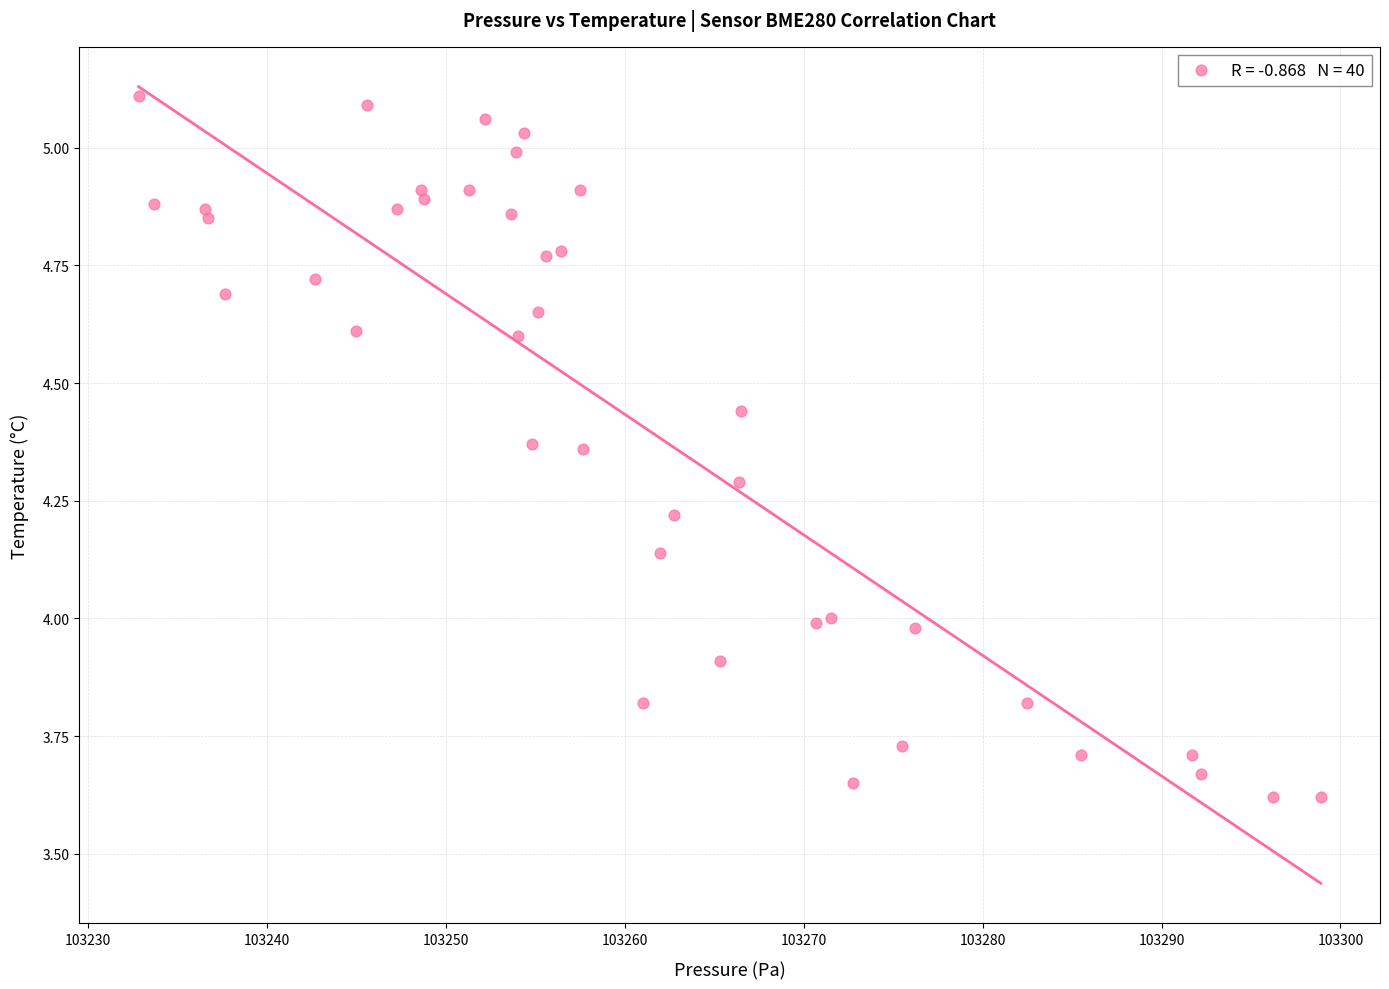

What is the range of Y values (max minus min)?

1.5